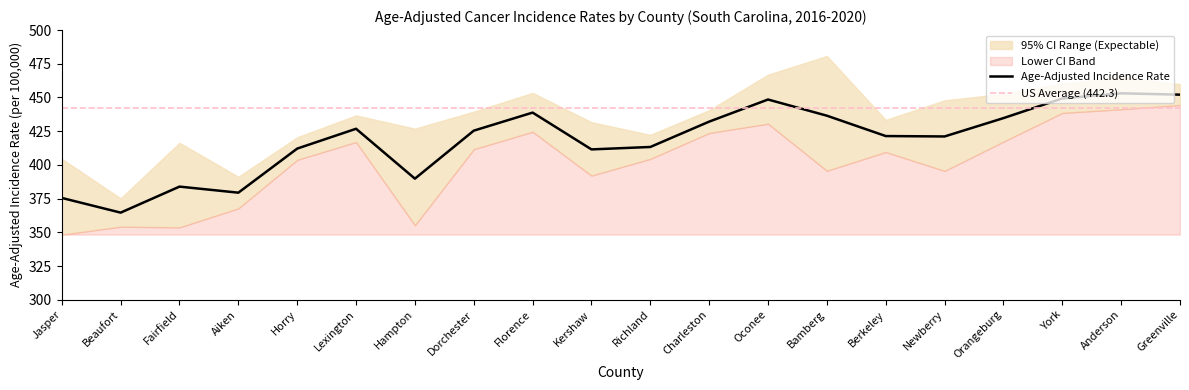

What is the average value of the Lower 95% CI series?

401.5